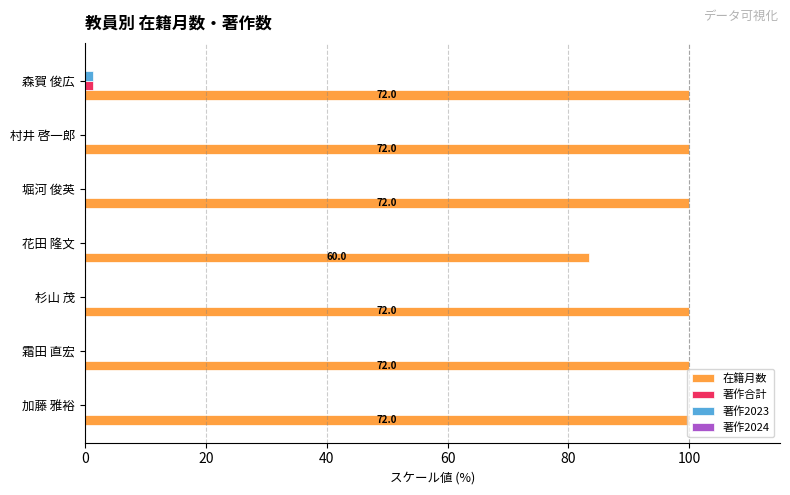

The 在籍月数 series shows 152.7 at 村井 啓一郎. True or false?

False